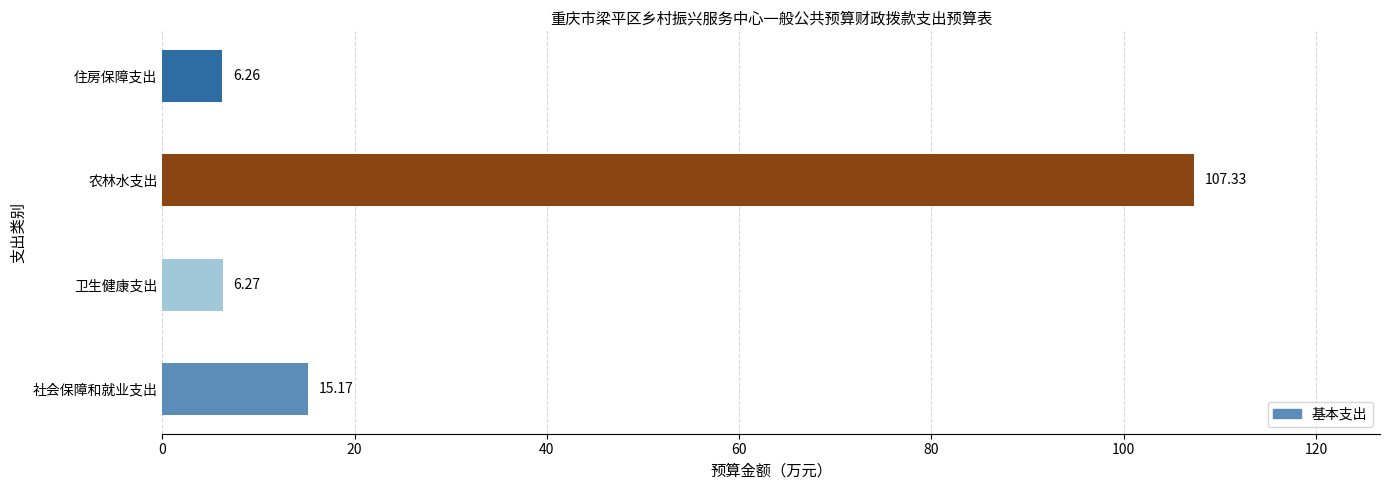

Where is the data nearest to the value 56?

社会保障和就业支出